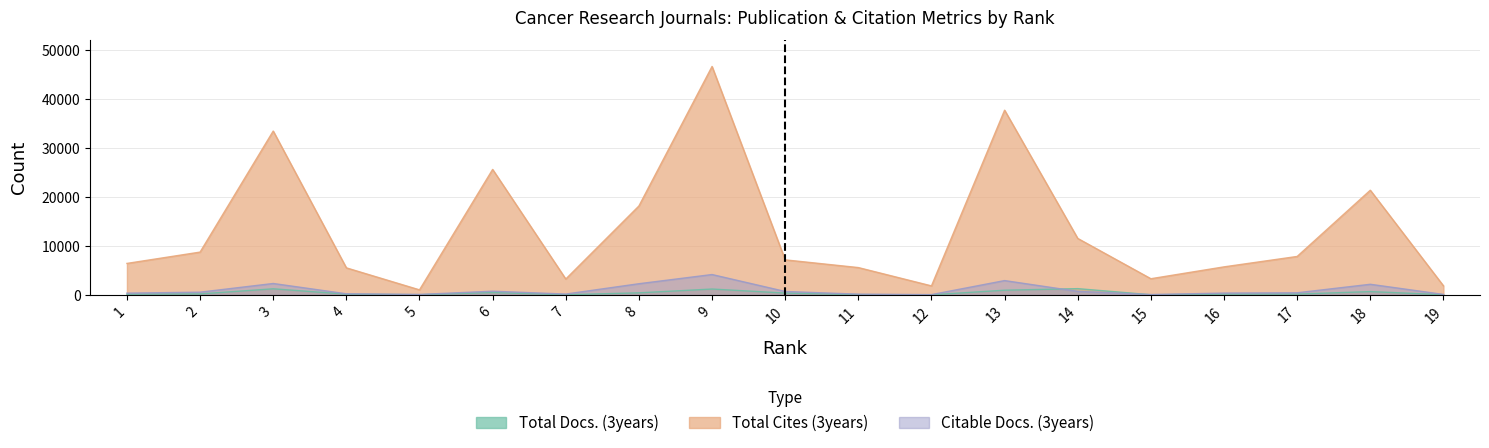

How many data points does each series have?

19